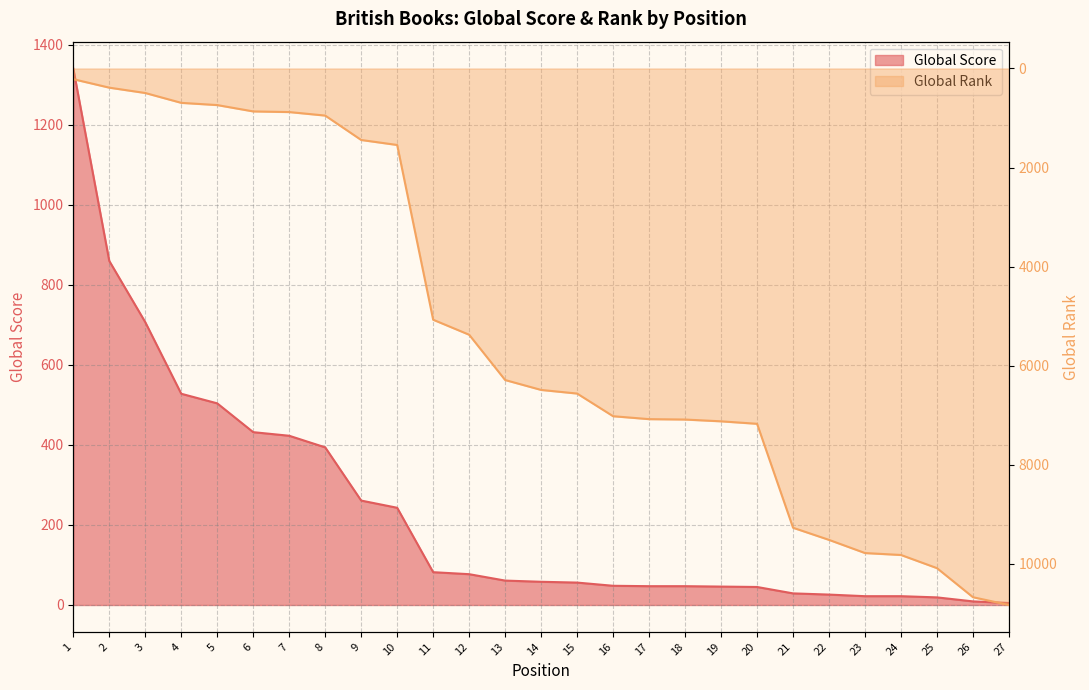

Is the value of Global Rank (scaled) at 27 greater than the value of Global Score at 14?

Yes